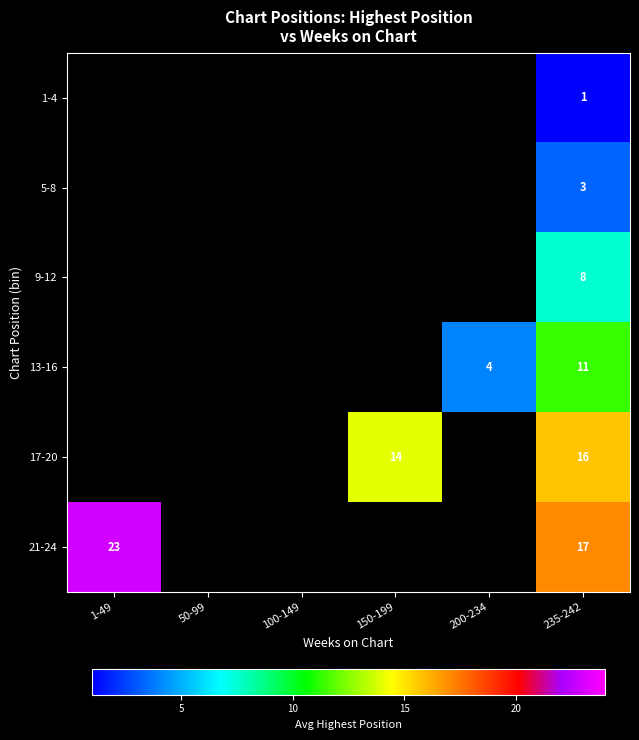

What is the greatest value displayed?

23.0